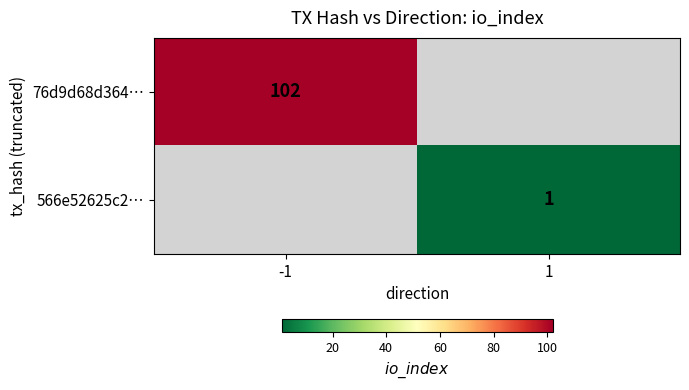

True or false: 76d9d68d364… has a value of 27 at -1.

False